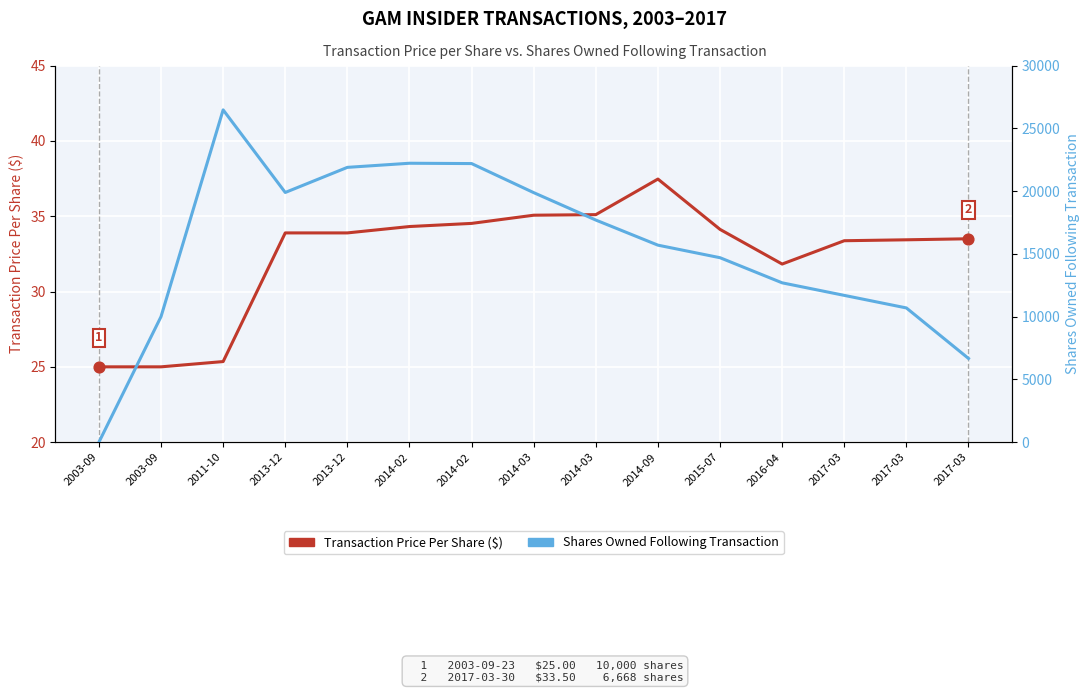

What are all the series names shown in the legend?

Transaction Price Per Share ($), Shares Owned Following Transaction